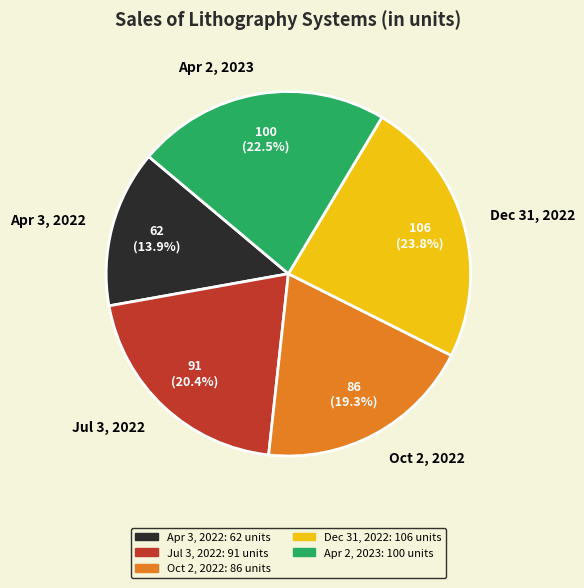

Approximately how many times larger is the value at Apr 3, 2022 compared to Oct 2, 2022?

0.7